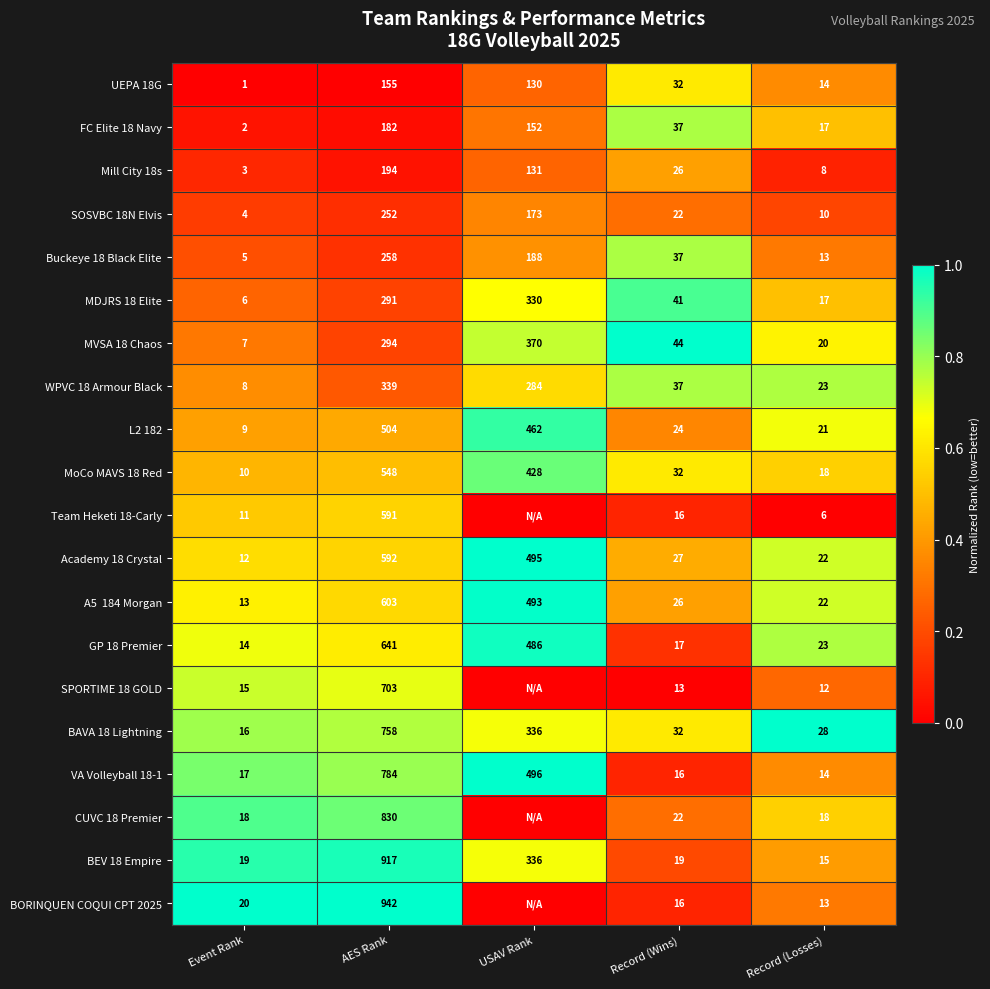

Is the value of L2 182 at AES Rank greater than the value of Team Heketi 18-Carly at AES Rank?

No